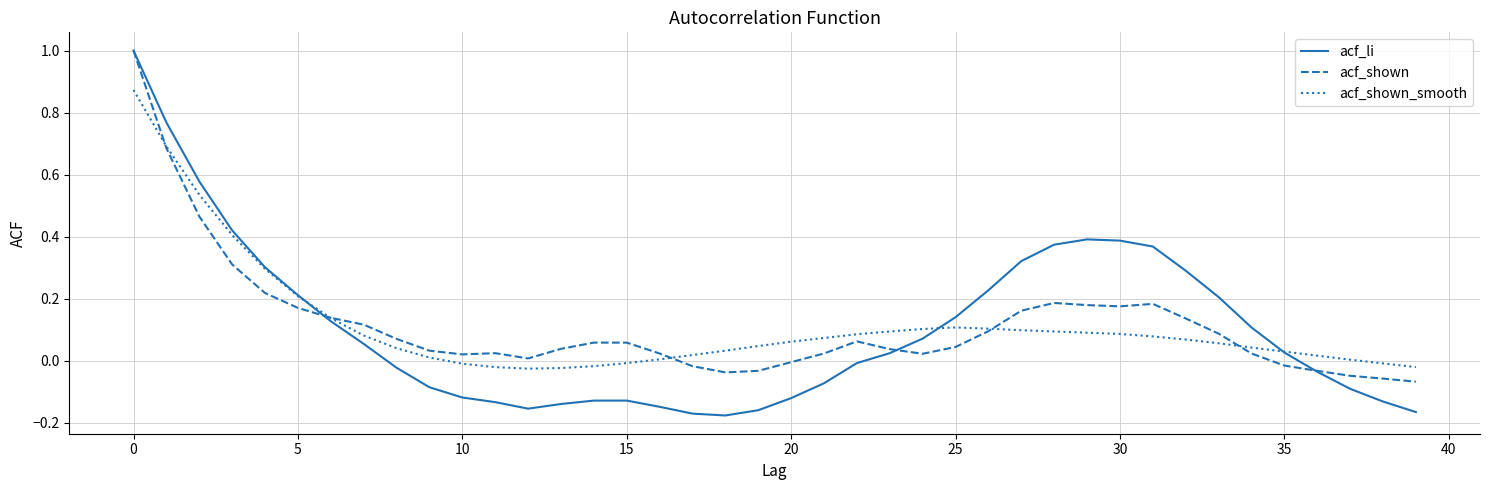

Which series has the widest spread of values?

acf_li